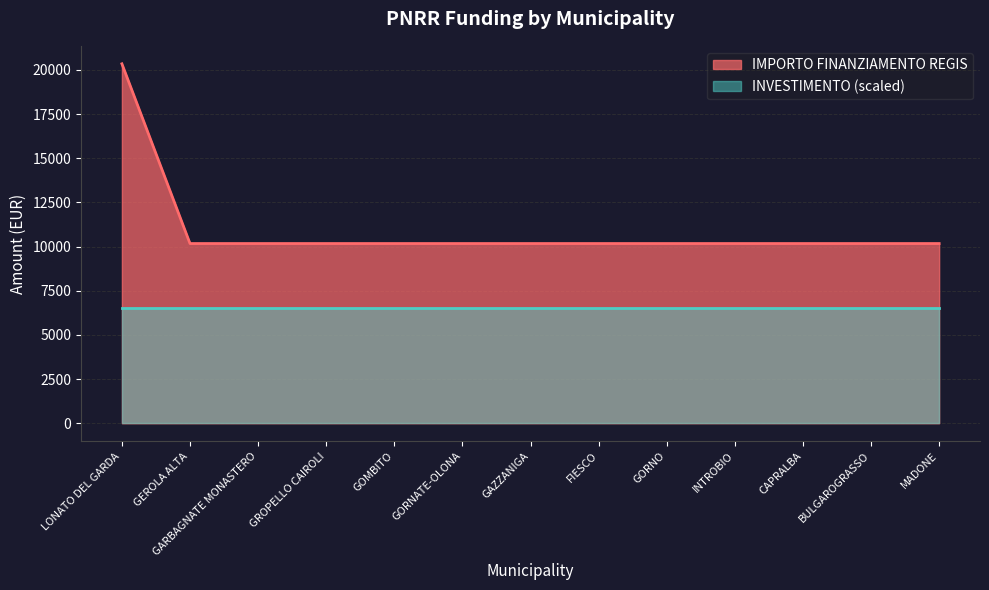

Reading left to right, transcribe all the data shown in this chart.

20344	10172	10172	10172	10172	10172	10172	10172	10172	10172	10172	10172	10172